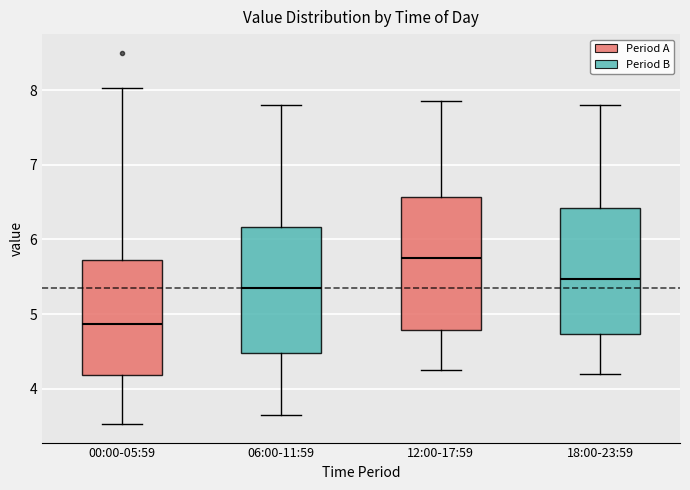

Reading left to right, read every box against the y-axis: the position of its median line, the range the box covers, and the ends of its whiskers. The values are not printed on the chart, so give them approximately, as read against the axis.

00:00-05:59: median 4.9, box 4.2 to 5.7, whiskers 3.5 to 8.0
06:00-11:59: median 5.4, box 4.5 to 6.2, whiskers 3.7 to 7.8
12:00-17:59: median 5.8, box 4.8 to 6.6, whiskers 4.3 to 7.9
18:00-23:59: median 5.5, box 4.7 to 6.4, whiskers 4.2 to 7.8